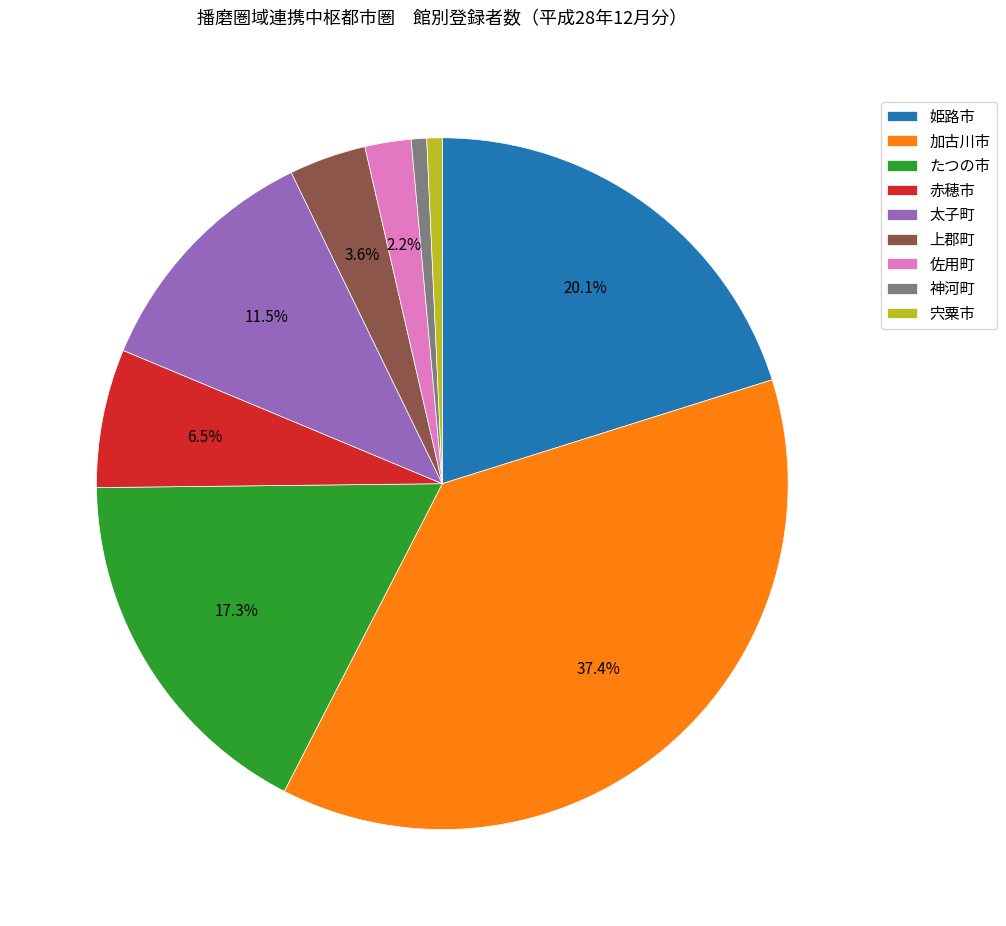

Count the number of slices in the pie.

9